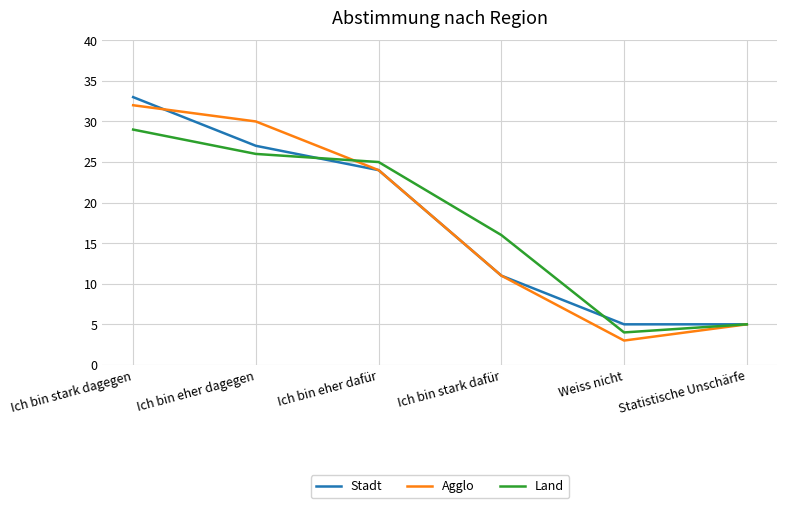

How many lines are shown in the chart?

3